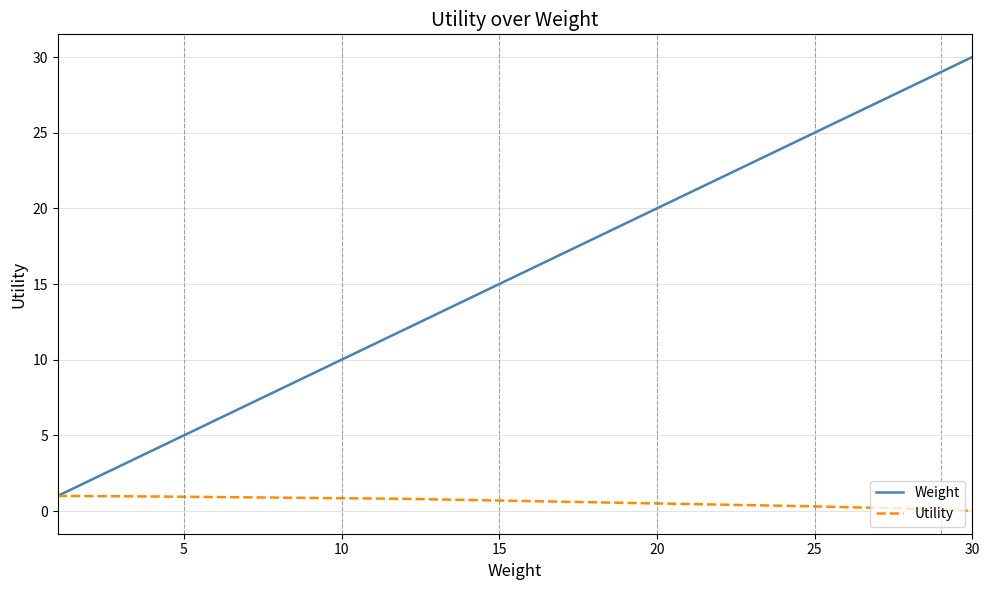

True or false: Utility and Weight cross at least once.

False